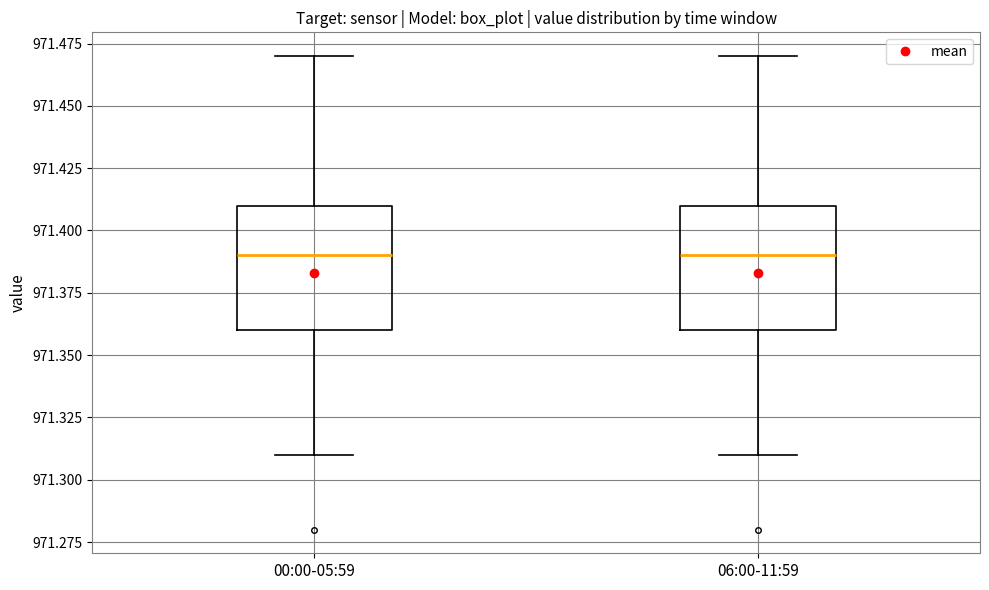

Reading left to right, read every box against the y-axis: the position of its median line, the range the box covers, and the ends of its whiskers. The values are not printed on the chart, so give them approximately, as read against the axis.

00:00-05:59: median 971.39, box 971.36 to 971.41, whiskers 971.31 to 971.47
06:00-11:59: median 971.39, box 971.36 to 971.41, whiskers 971.31 to 971.47